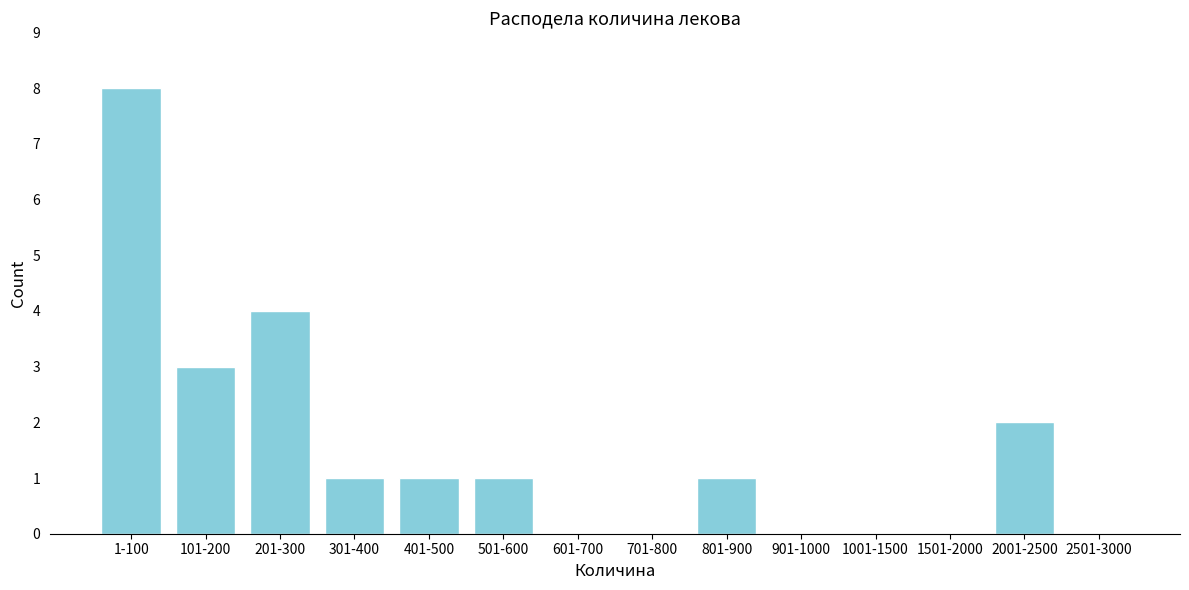

Reading left to right, what are all the values shown in this chart?

1-100=8	101-200=3	201-300=4	301-400=1	401-500=1	501-600=1	601-700=0	701-800=0	801-900=1	901-1000=0	1001-1500=0	1501-2000=0	2001-2500=2	2501-3000=0